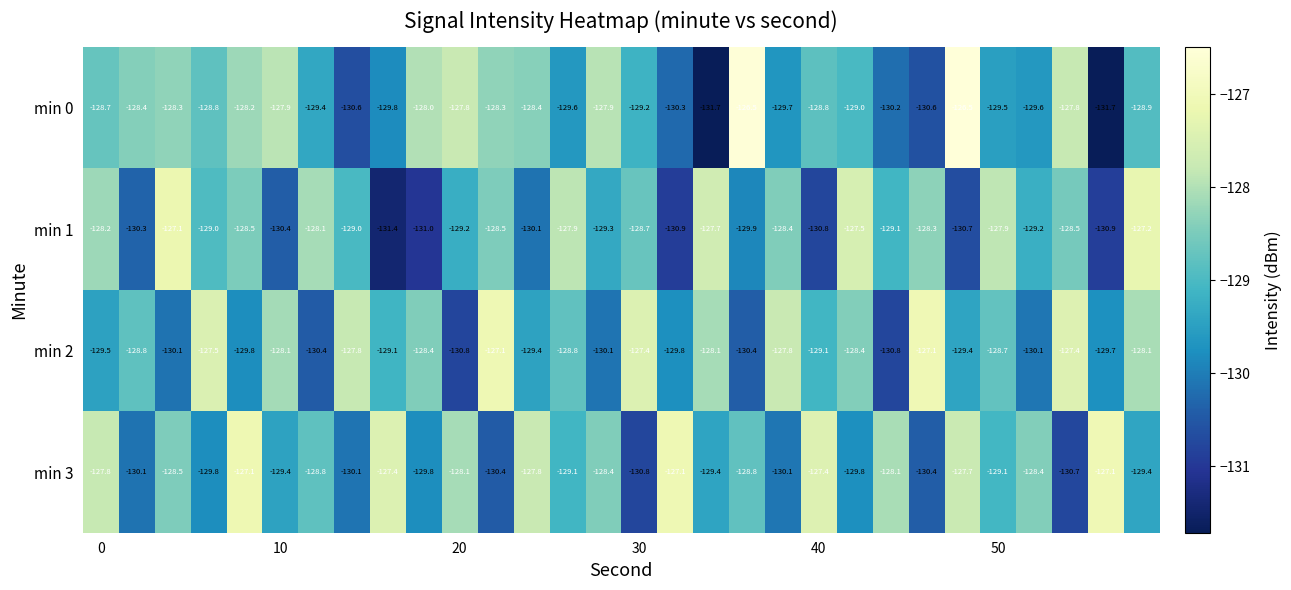

Which series has the largest total across all categories?

min 3